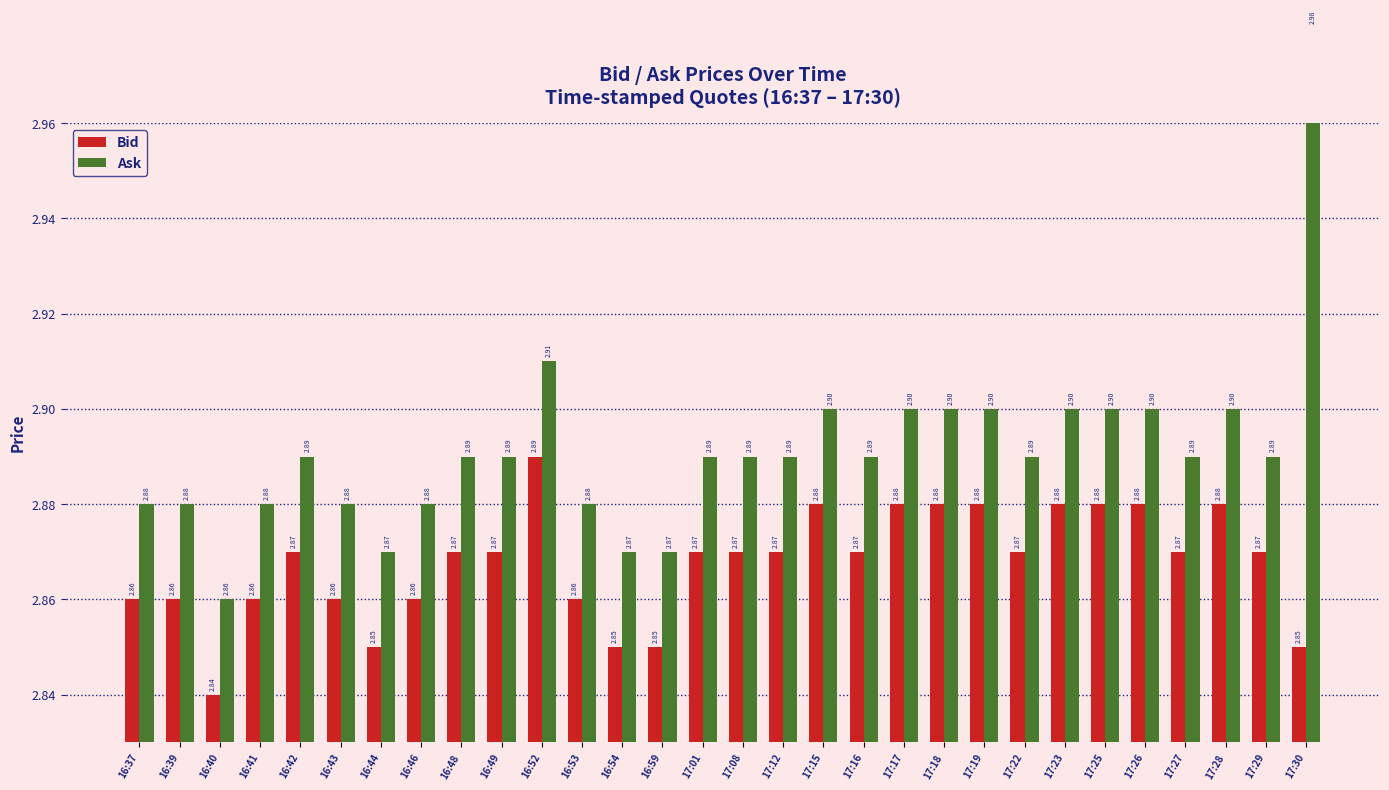

Reading right to left, what are all the values shown in this chart?

Bid: 17:30=2.9	17:29=2.9	17:28=2.9	17:27=2.9	17:26=2.9	17:25=2.9	17:23=2.9	17:22=2.9	17:19=2.9	17:18=2.9	17:17=2.9	17:16=2.9	17:15=2.9	17:12=2.9	17:08=2.9	17:01=2.9	16:59=2.9	16:54=2.9	16:53=2.9	16:52=2.9	16:49=2.9	16:48=2.9	16:46=2.9	16:44=2.9	16:43=2.9	16:42=2.9	16:41=2.9	16:40=2.8	16:39=2.9	16:37=2.9
Ask: 17:30=3.0	17:29=2.9	17:28=2.9	17:27=2.9	17:26=2.9	17:25=2.9	17:23=2.9	17:22=2.9	17:19=2.9	17:18=2.9	17:17=2.9	17:16=2.9	17:15=2.9	17:12=2.9	17:08=2.9	17:01=2.9	16:59=2.9	16:54=2.9	16:53=2.9	16:52=2.9	16:49=2.9	16:48=2.9	16:46=2.9	16:44=2.9	16:43=2.9	16:42=2.9	16:41=2.9	16:40=2.9	16:39=2.9	16:37=2.9